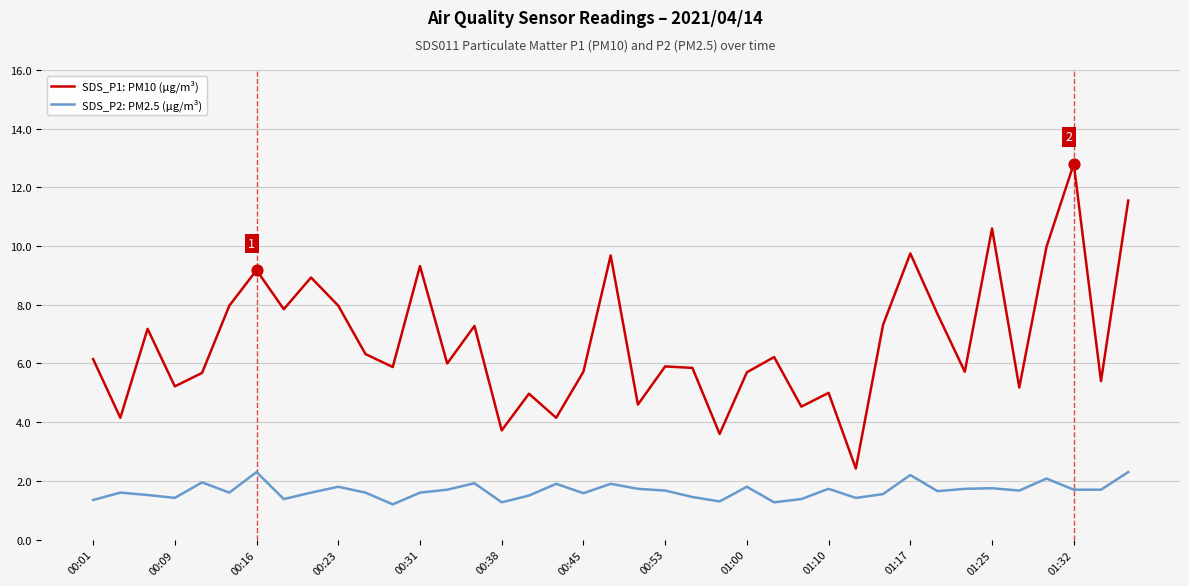

Which series has the largest total across all categories?

SDS_P1: PM10 (µg/m³)